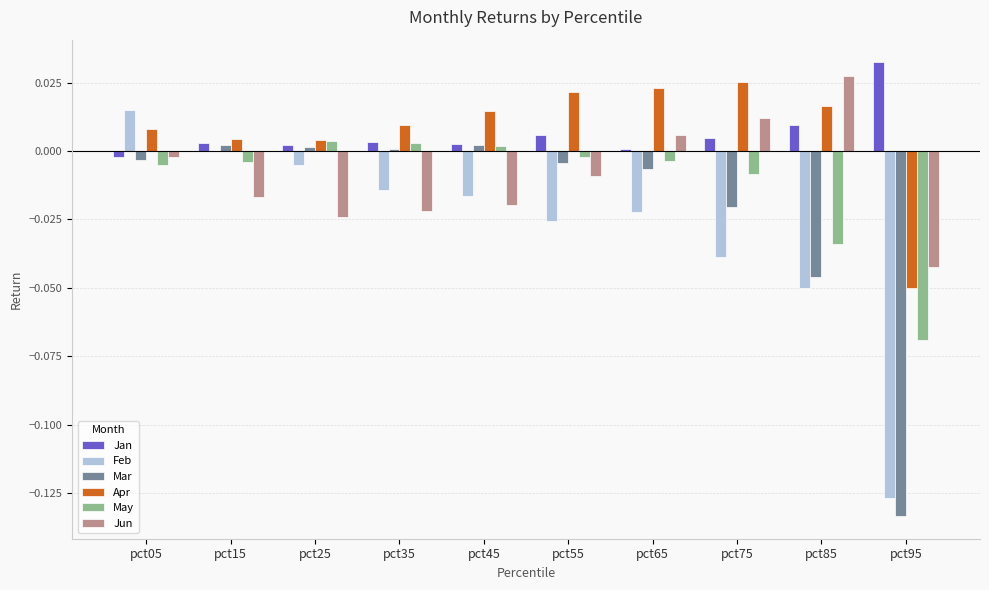

Which series has the largest total across all categories?

Apr